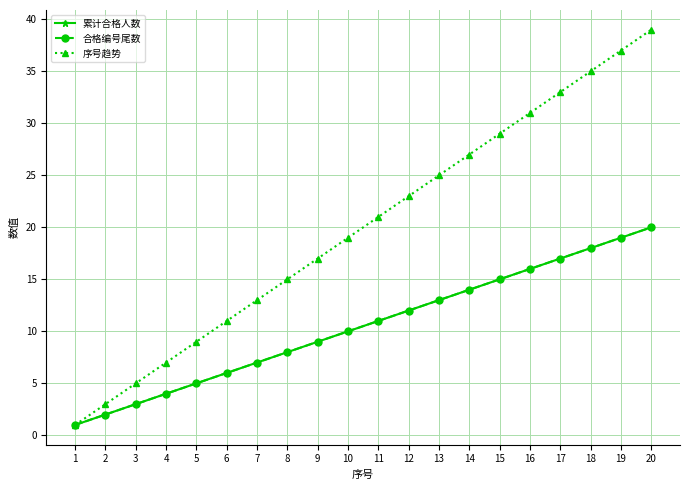

What is the minimum value for 累计合格人数?

1